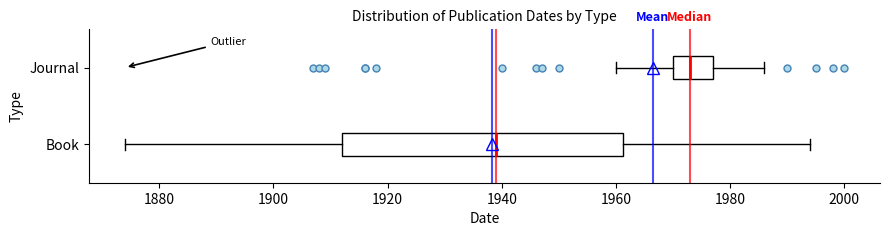

Reading bottom to top, read every box against the x-axis: the position of its median line, the range the box covers, and the ends of its whiskers. The values are not printed on the chart, so give them approximately, as read against the axis.

Book: median 1940, box 1912 to 1962, whiskers 1874 to 1994
Journal: median 1974, box 1970 to 1978, whiskers 1960 to 1986